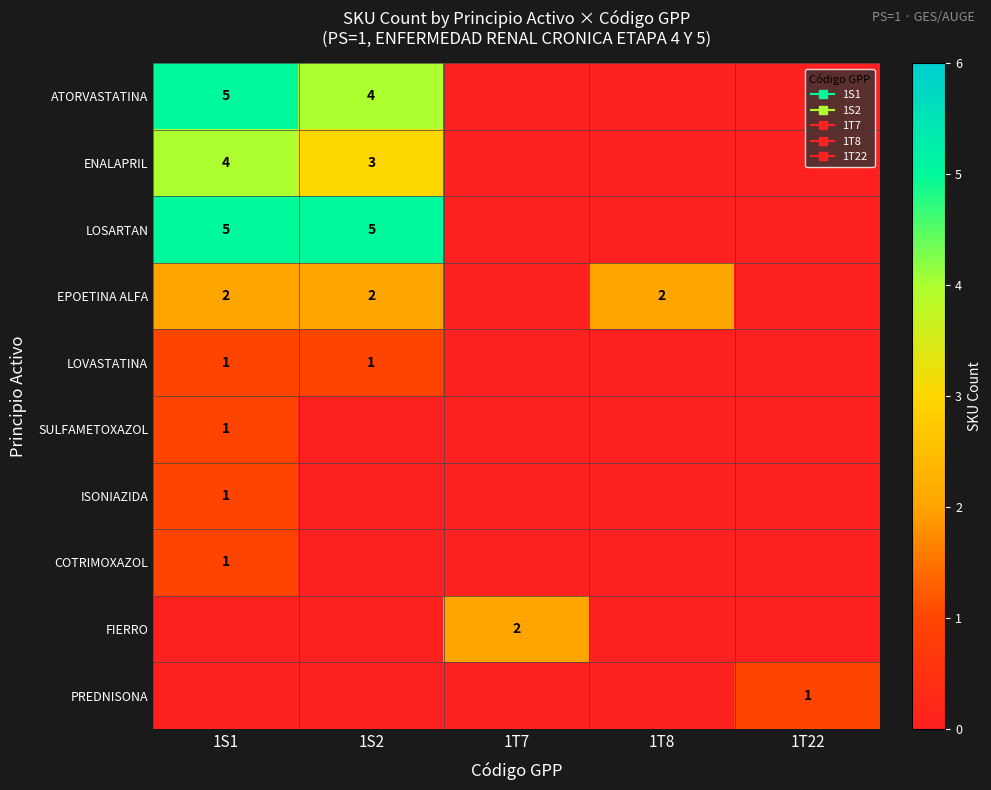

What is the difference between the highest and lowest values at 1T8?

2